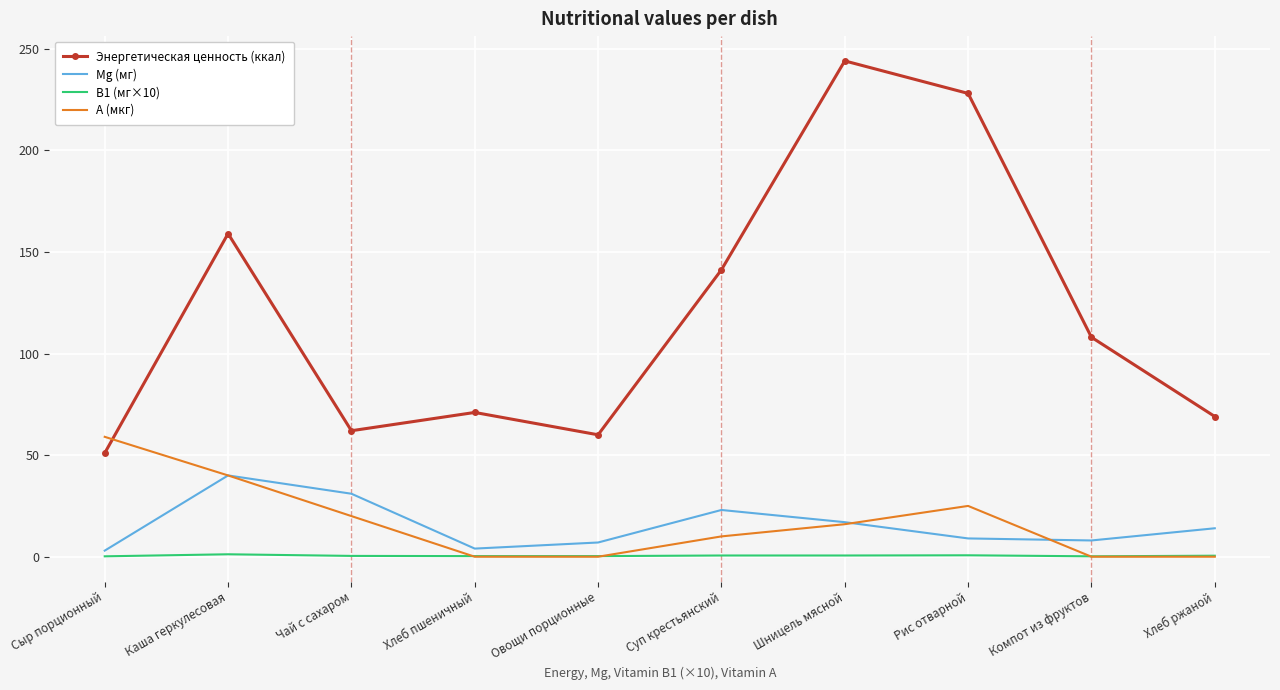

Where is Энергетическая ценность (ккал) nearest to the value 147?

Суп крестьянский